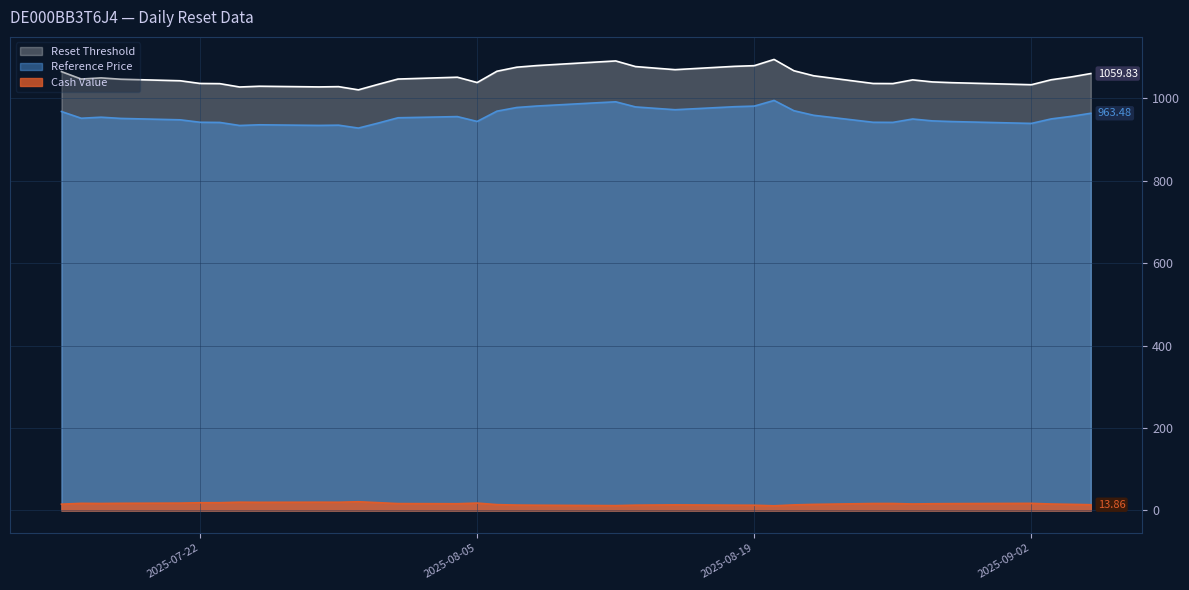

True or false: Cash Value and Reference Price intersect in this chart.

False